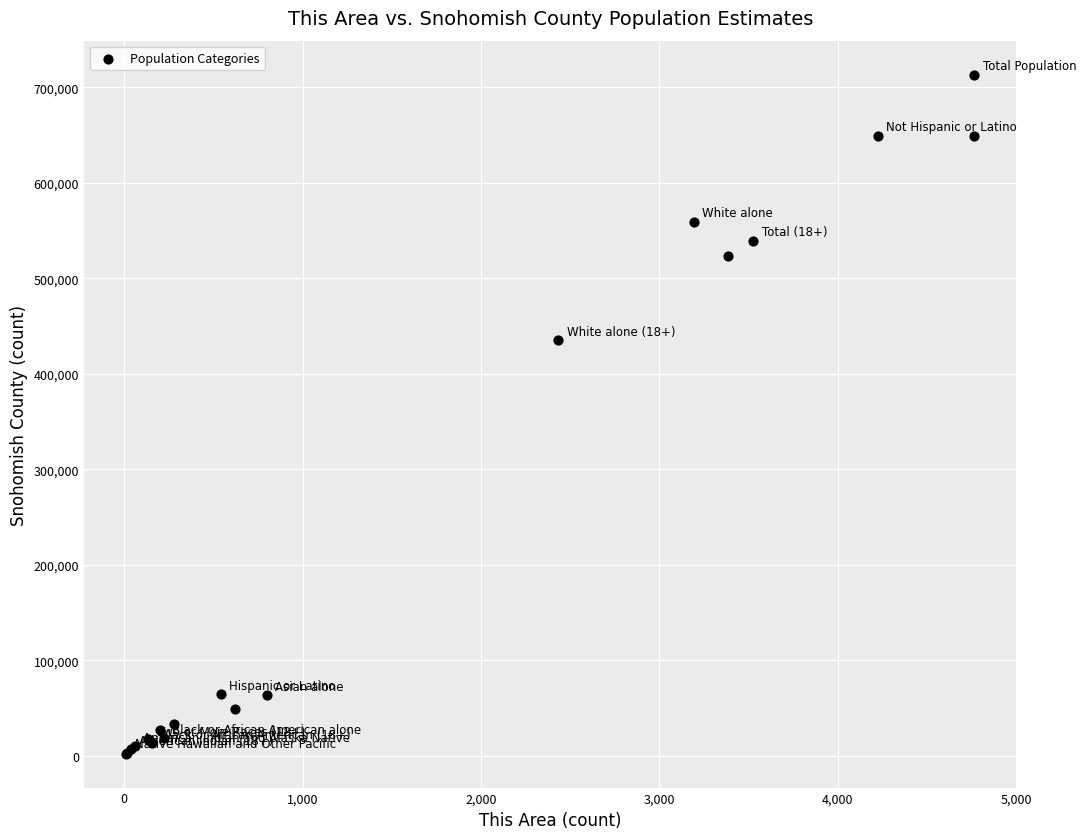

What Y value in the scatter plot is closest to 357770?

435340